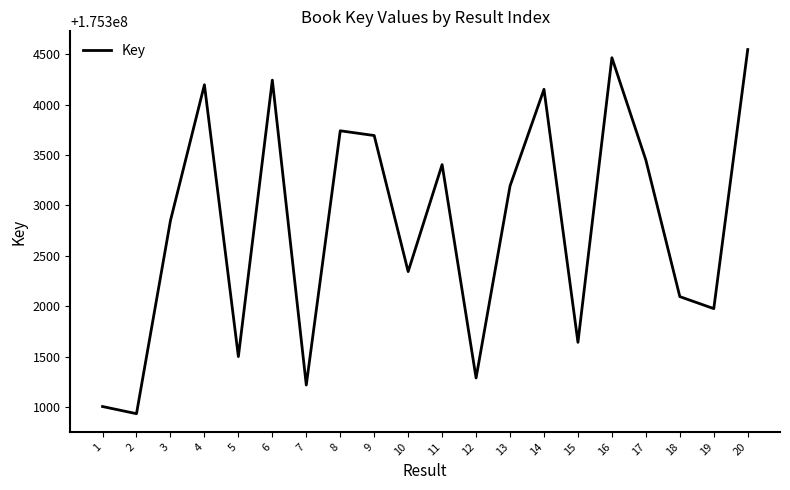

Is it true that the value at 16 is 87737089?

False